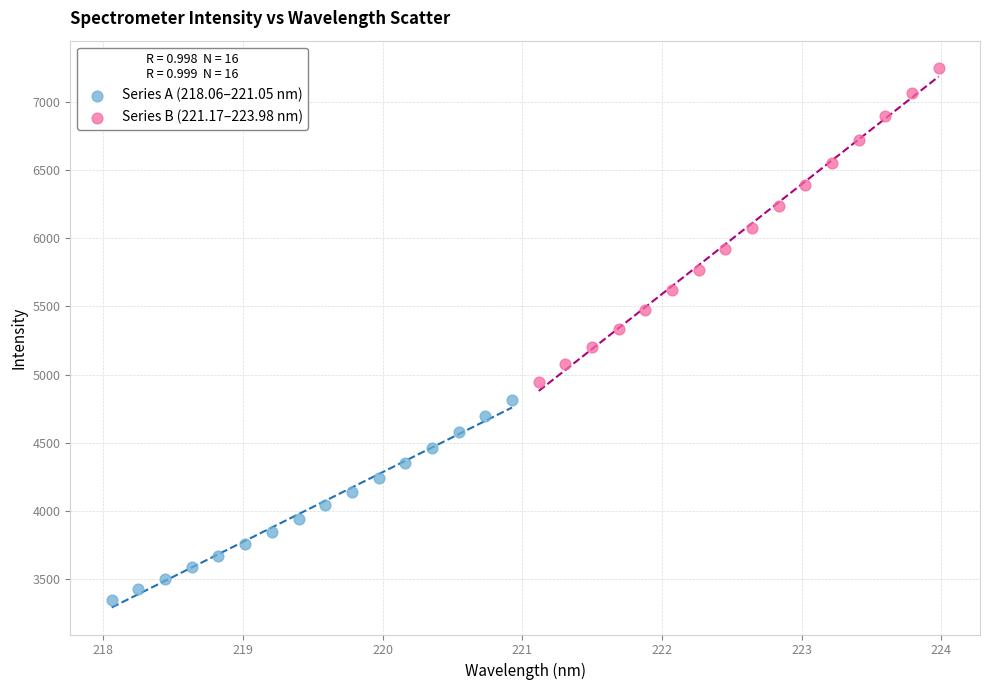

Which series contains the lowest Y value?

Series A (218.06–221.05 nm)